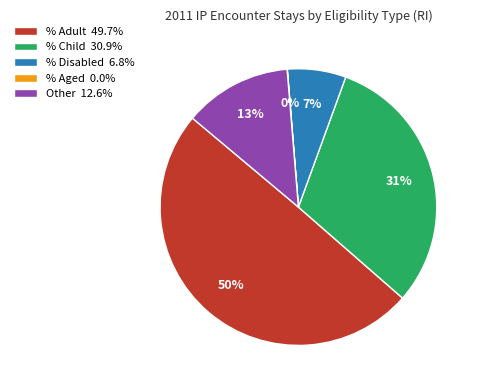

Is % Disabled 6.8% the majority of the pie?

No